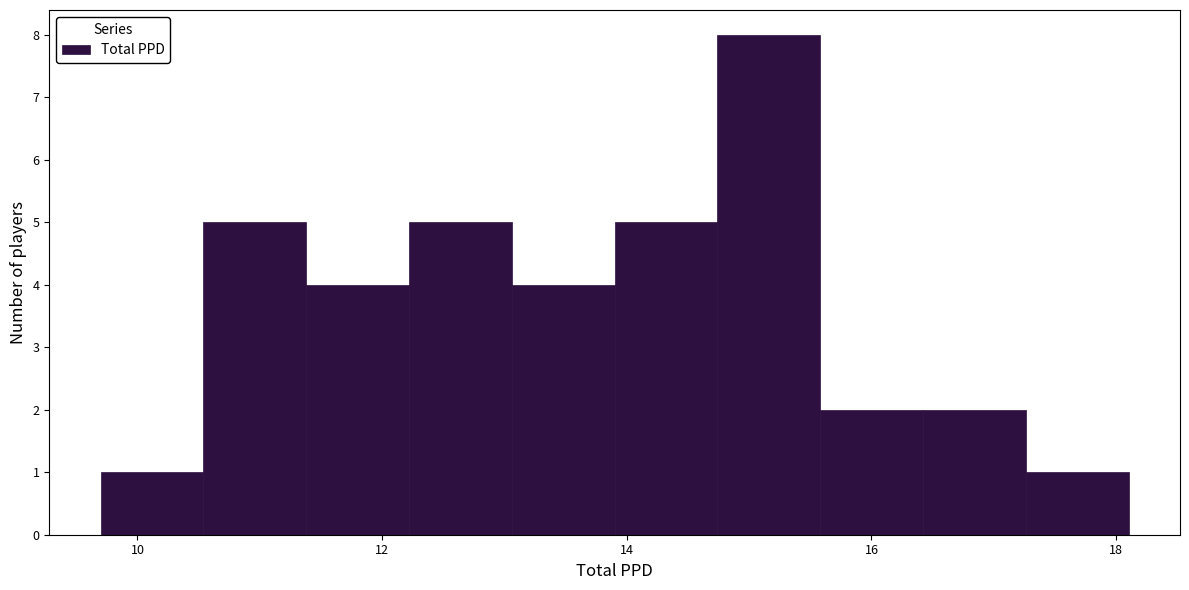

What is the height of the bar covering 17.2 to 18.2 on the x-axis? Neither the bar edges nor the heights are printed on the chart, so give them approximately, as read against the axes.

1